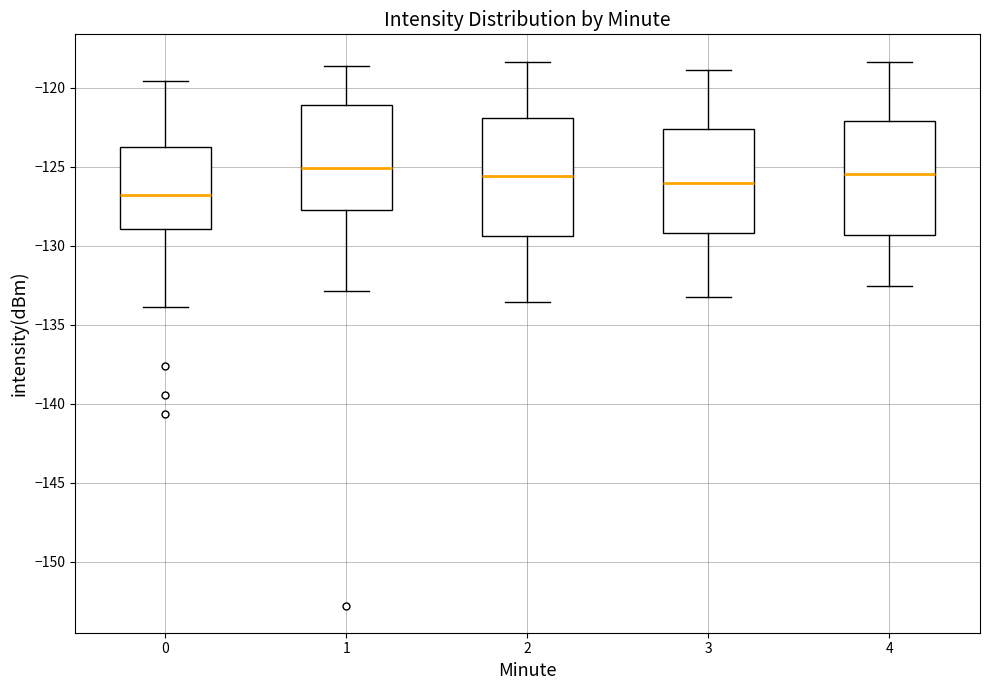

Reading left to right, read every box against the y-axis: the position of its median line, the range the box covers, and the ends of its whiskers. The values are not printed on the chart, so give them approximately, as read against the axis.

0: median -127.0, box -129.0 to -124.0, whiskers -134.0 to -119.5
1: median -125.0, box -128.0 to -121.0, whiskers -133.0 to -118.5
2: median -125.5, box -129.5 to -122.0, whiskers -133.5 to -118.5
3: median -126.0, box -129.0 to -122.5, whiskers -133.0 to -119.0
4: median -125.5, box -129.5 to -122.0, whiskers -132.5 to -118.5